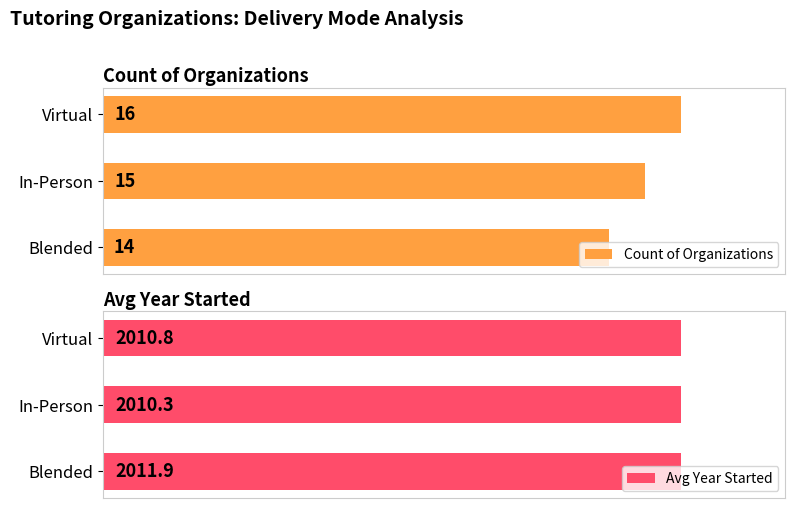

List the labels in order of Count of Organizations value, largest first.

Virtual, In-Person, Blended